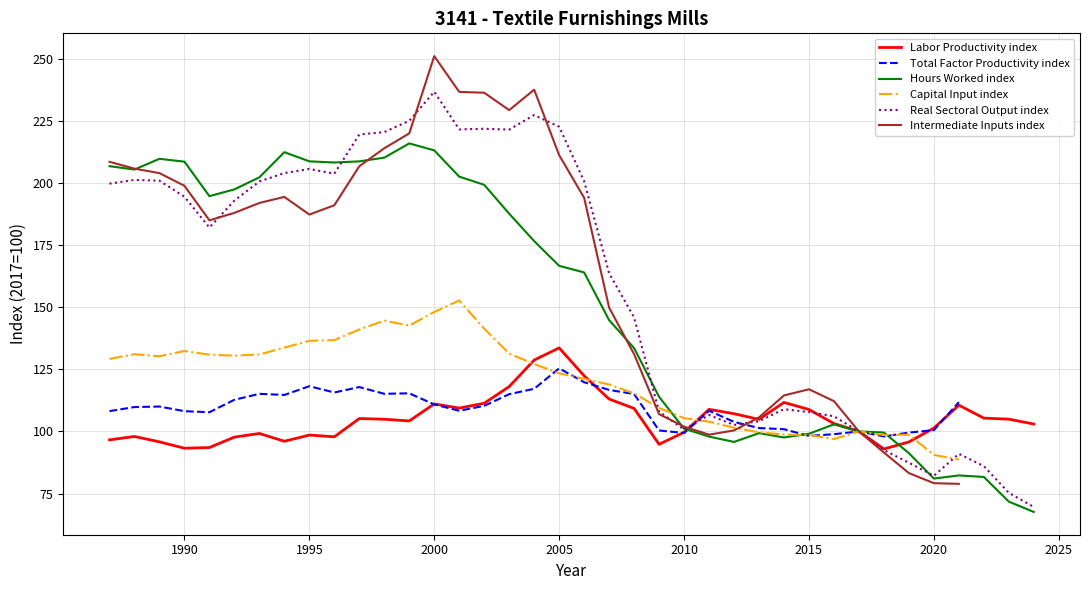

Which series has the largest total across all categories?

Real Sectoral Output index